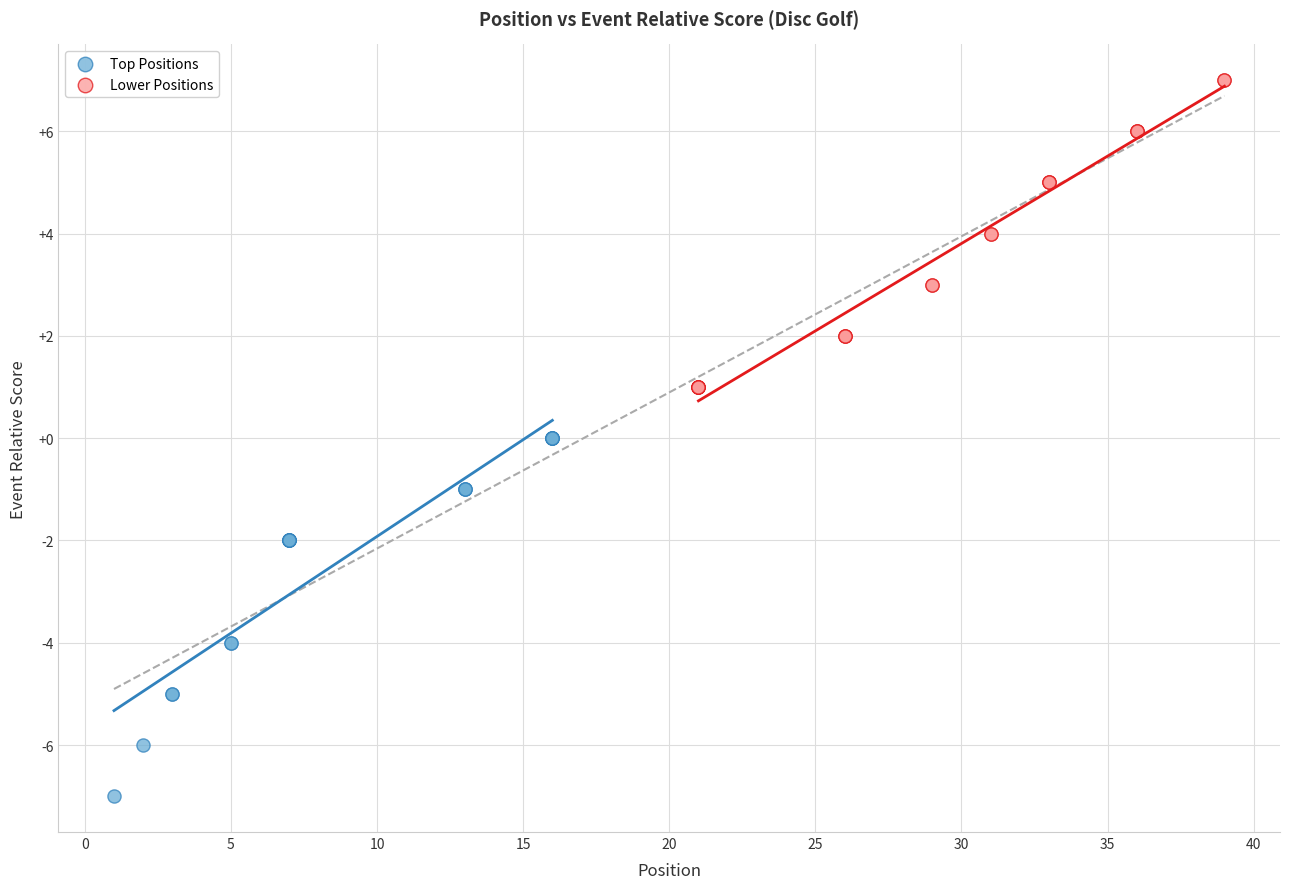

Which series contains the highest Y value?

Lower Positions